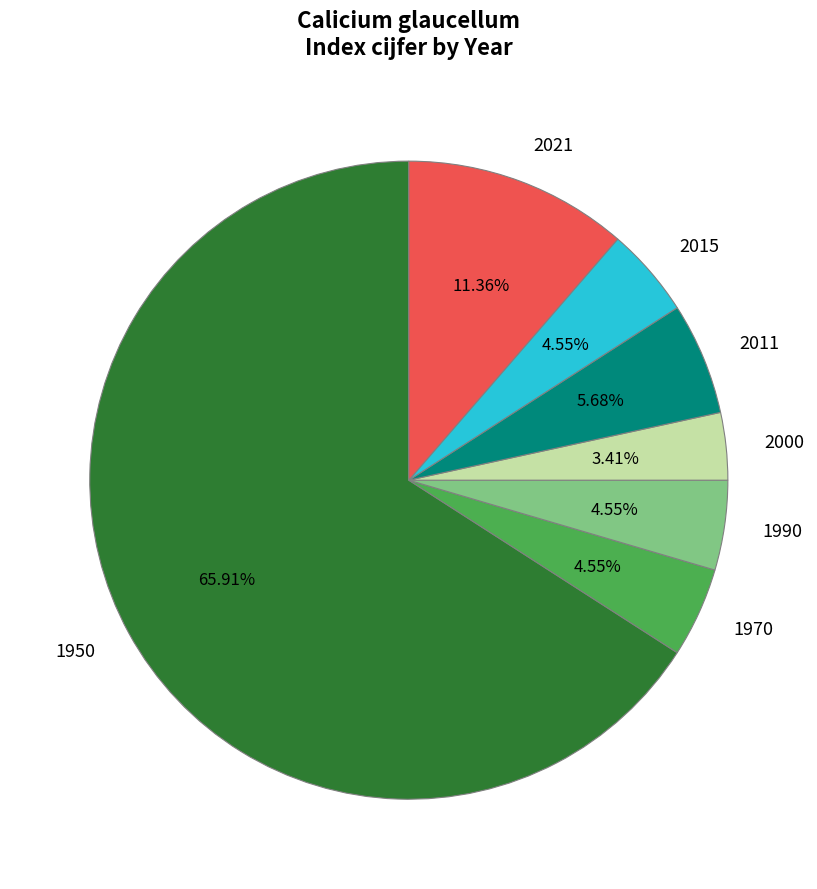

What is the total percentage of 1990 and 2011?

10.2%